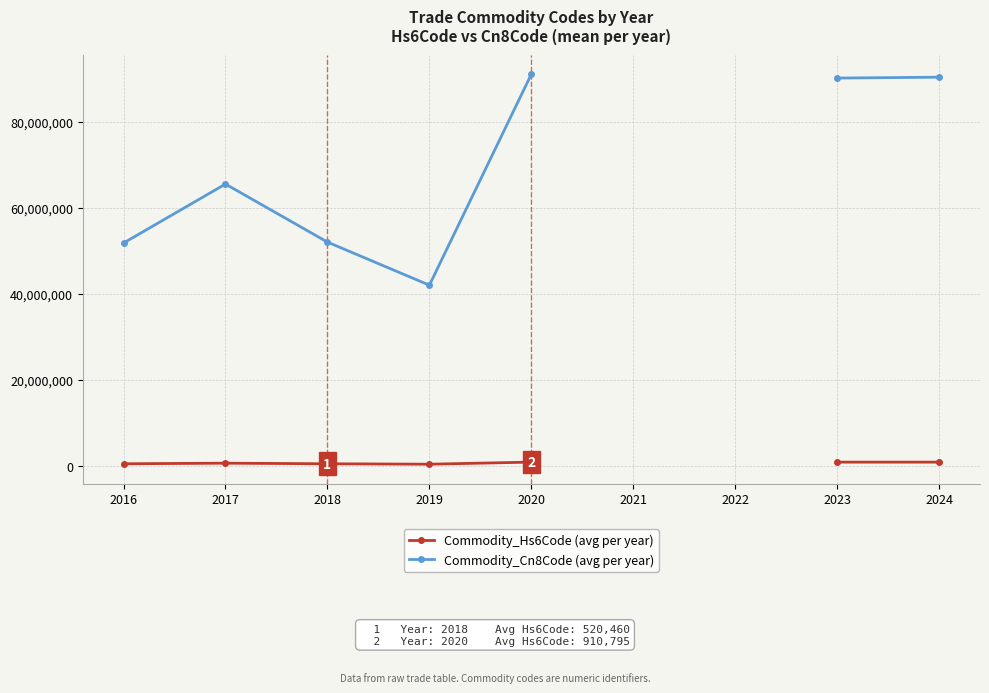

Which series has the widest spread of values?

Commodity_Cn8Code (avg per year)